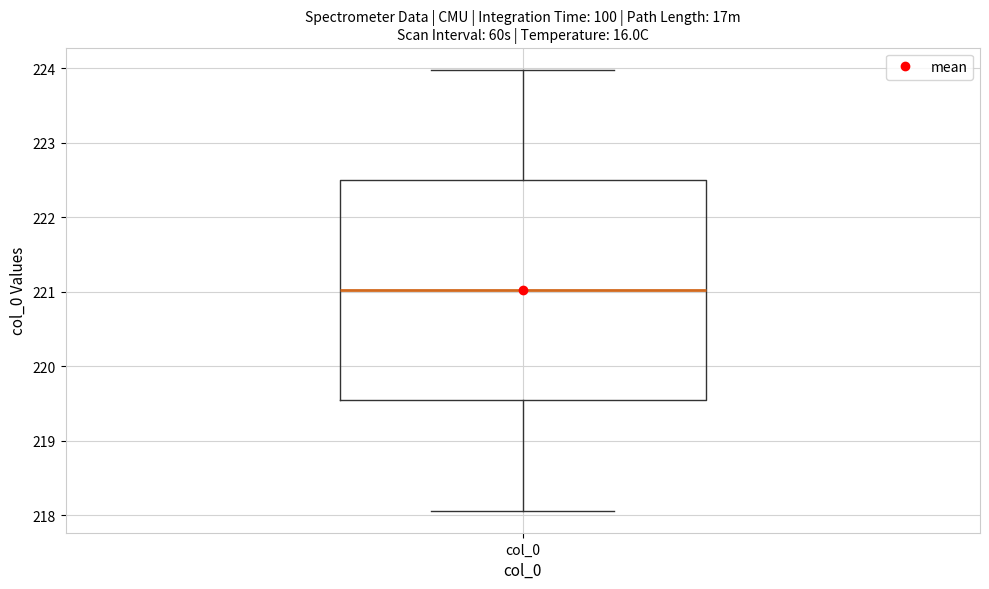

Read this box plot against the y-axis: the position of the median line, the range covered by the box, and the ends of both whiskers. The values are not printed on the chart, so give them approximately, as read against the axis.

median 221.0, box 219.5 to 222.5, whiskers 218.1 to 224.0